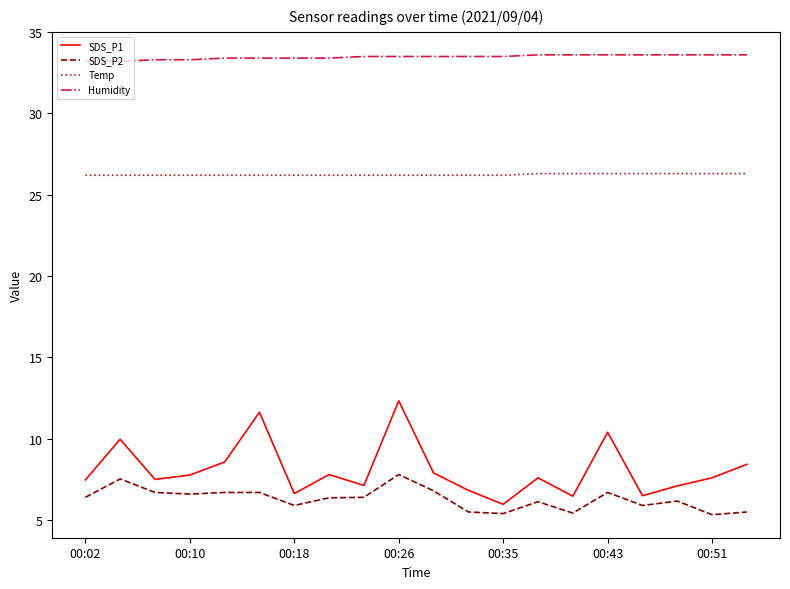

What are all the series names shown in the legend?

SDS_P1, SDS_P2, Temp, Humidity